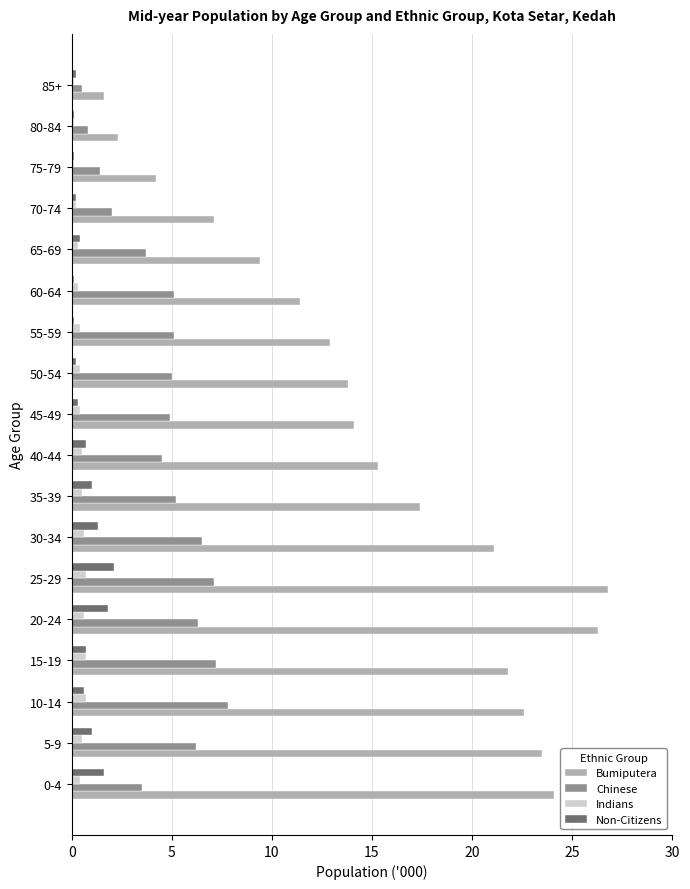

Which category has the highest value in the Chinese series?

10-14